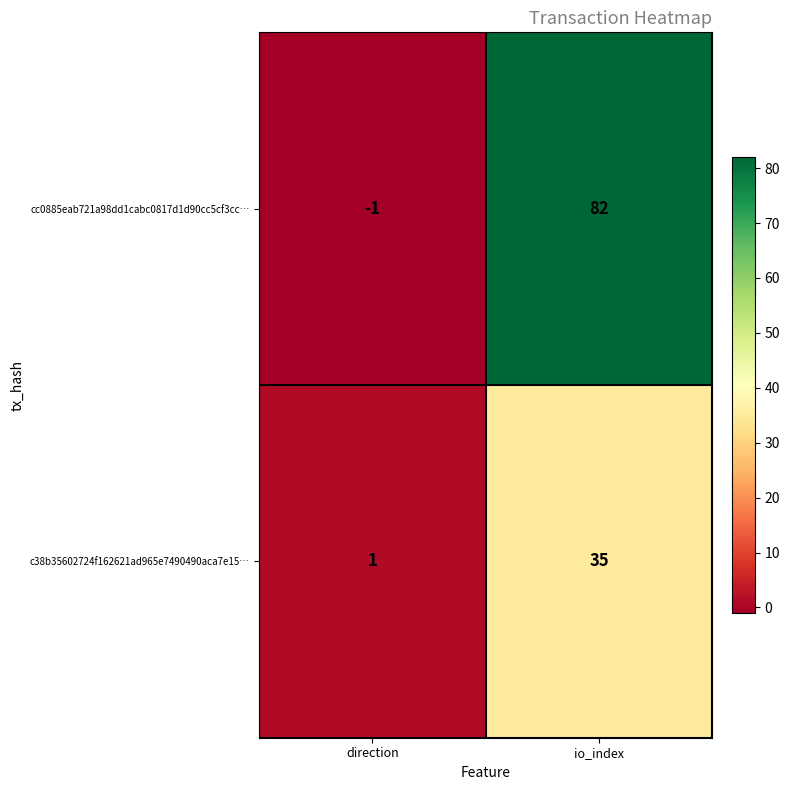

Is it true that cc0885eab721a98dd1cabc0817d1d90cc5cf3cc… equals 82 at io_index?

True